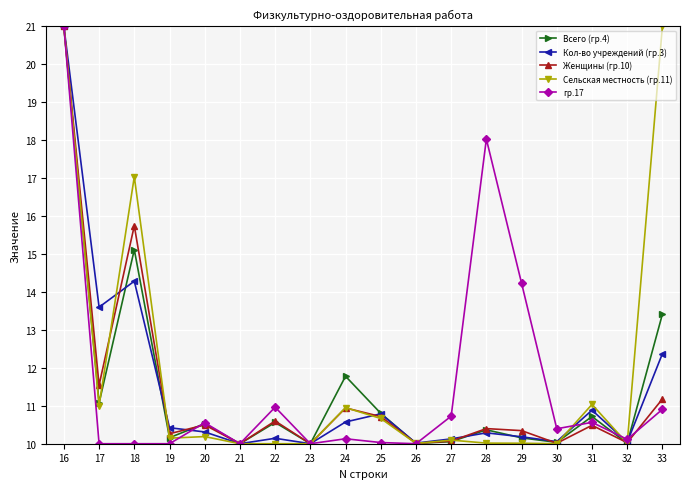

What is the difference between the highest and lowest values at 24?

1.6